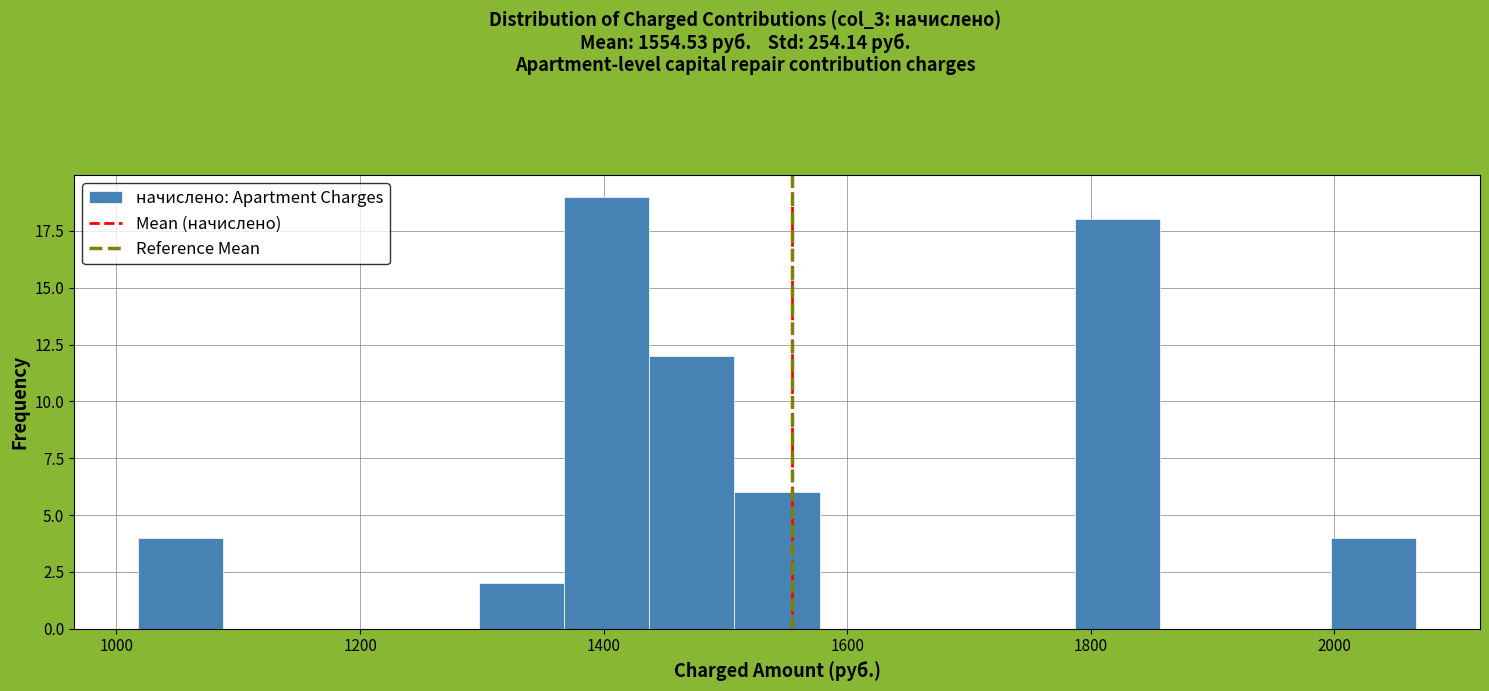

Read against the x-axis, roughly where is the centre of the tallest bar?

1400